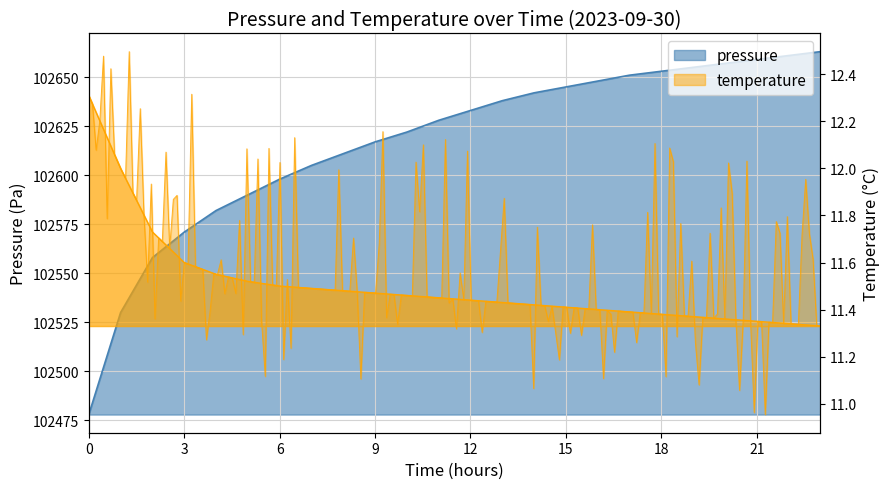

Rank the series by their average value, from lowest to highest.

temperature, pressure